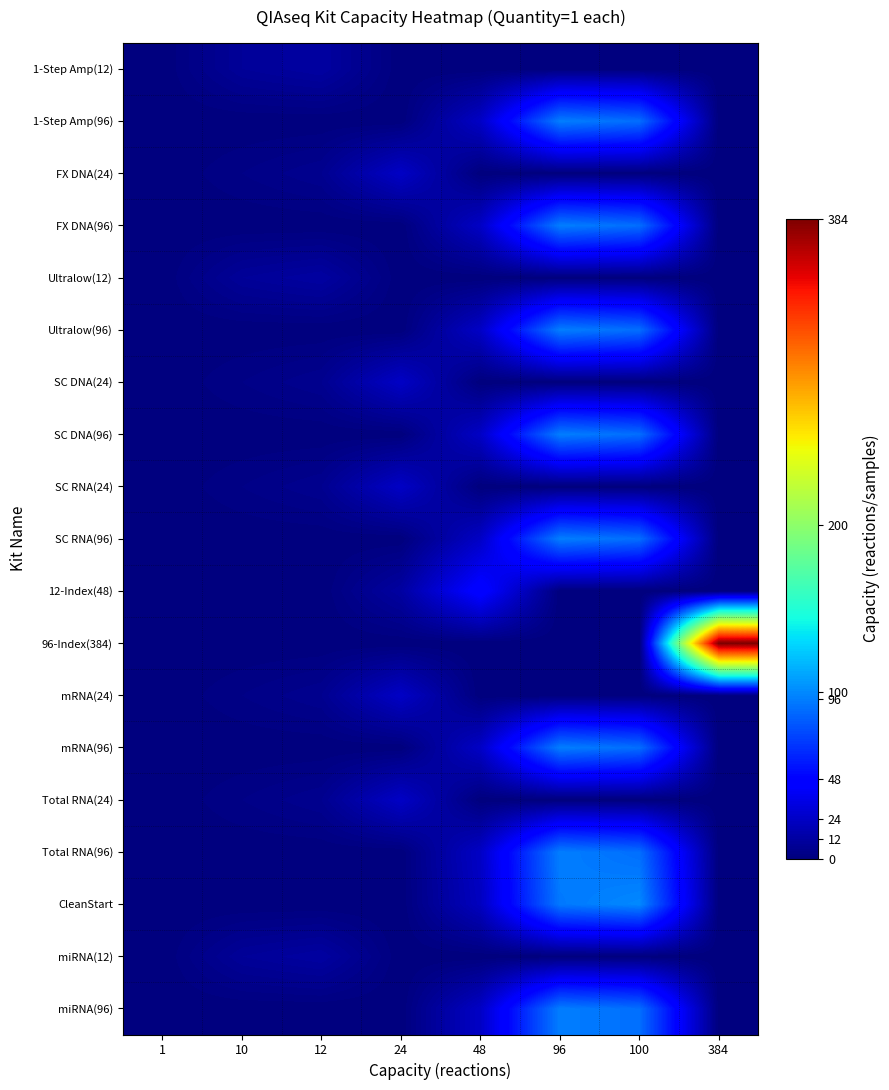

At which category is the sum across all series the highest?

96